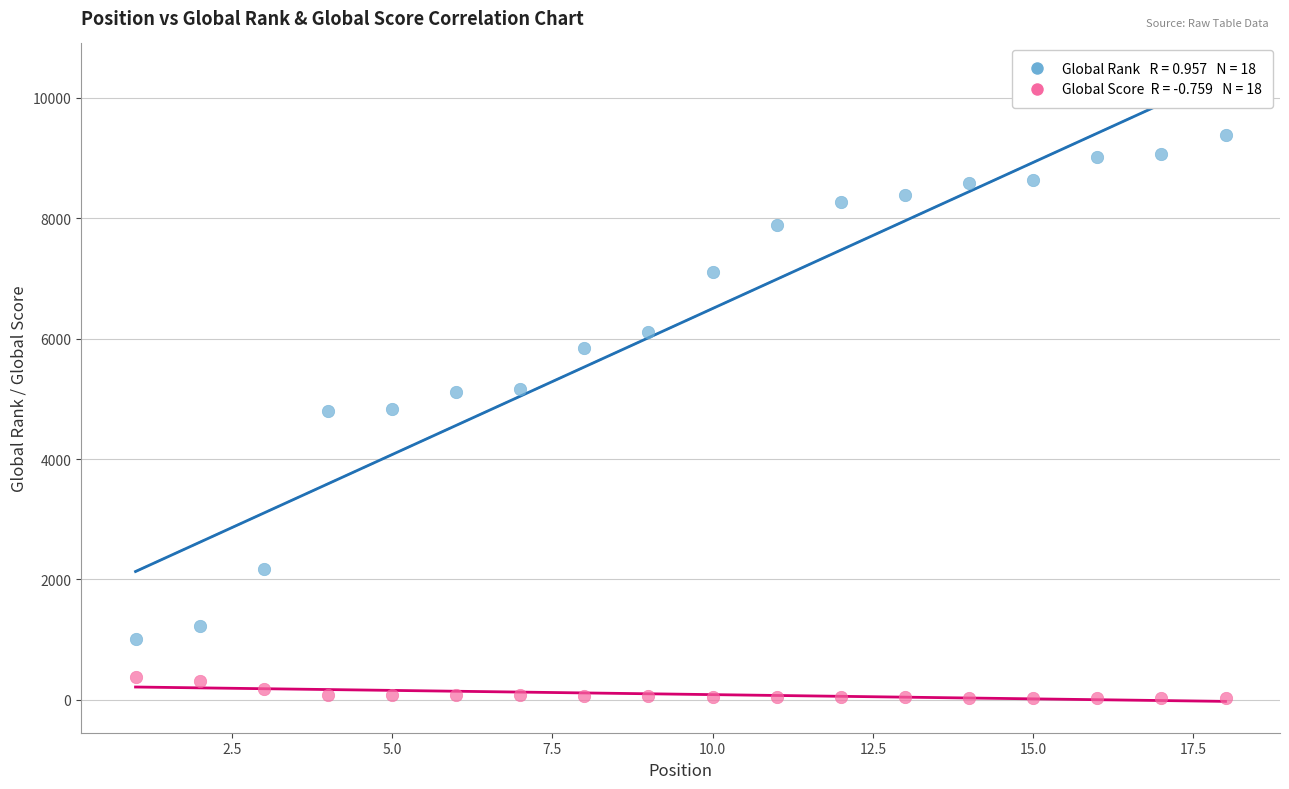

Across all data points, what is the range of Y values (max minus min)?

9355